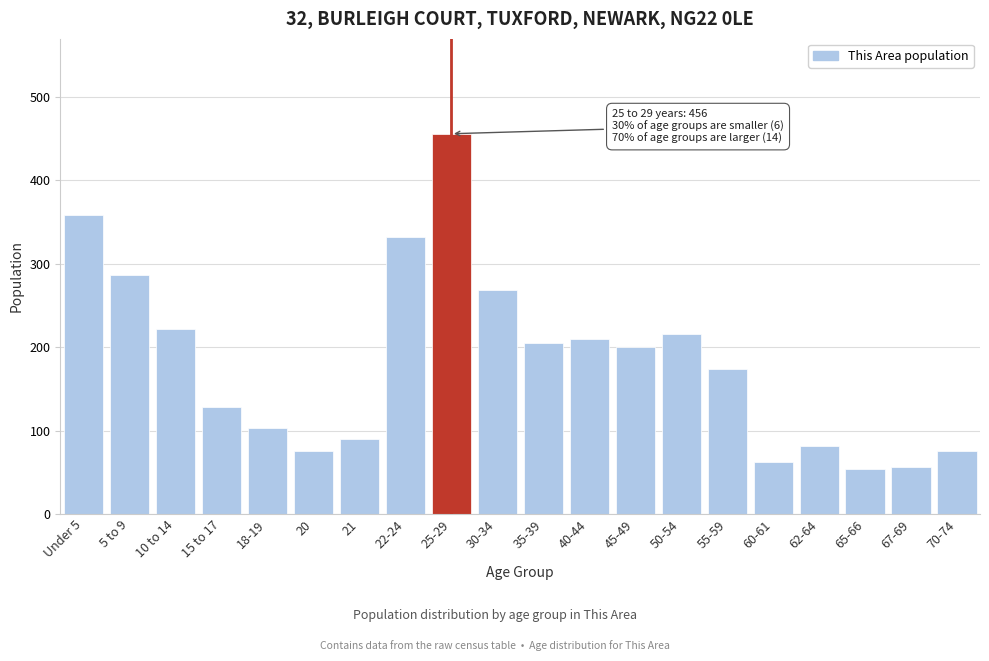

What is the label of the 18th bar from the left?

65-66